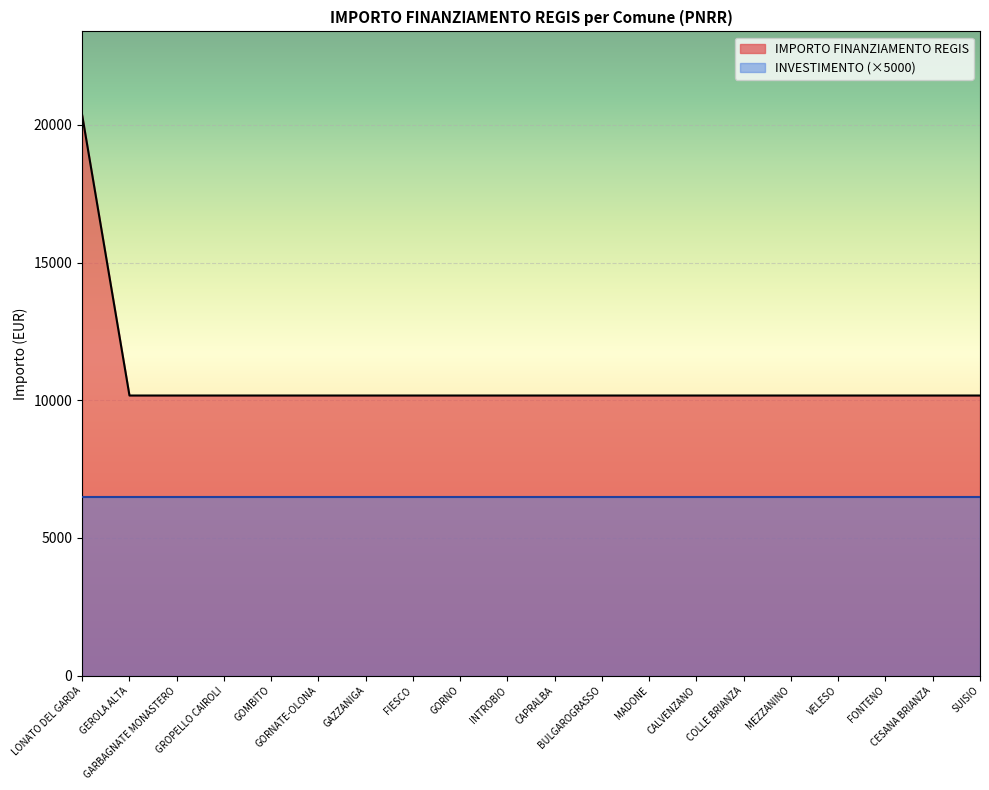

What is the ratio of the value at FIESCO to the value at CAPRALBA?

1.0